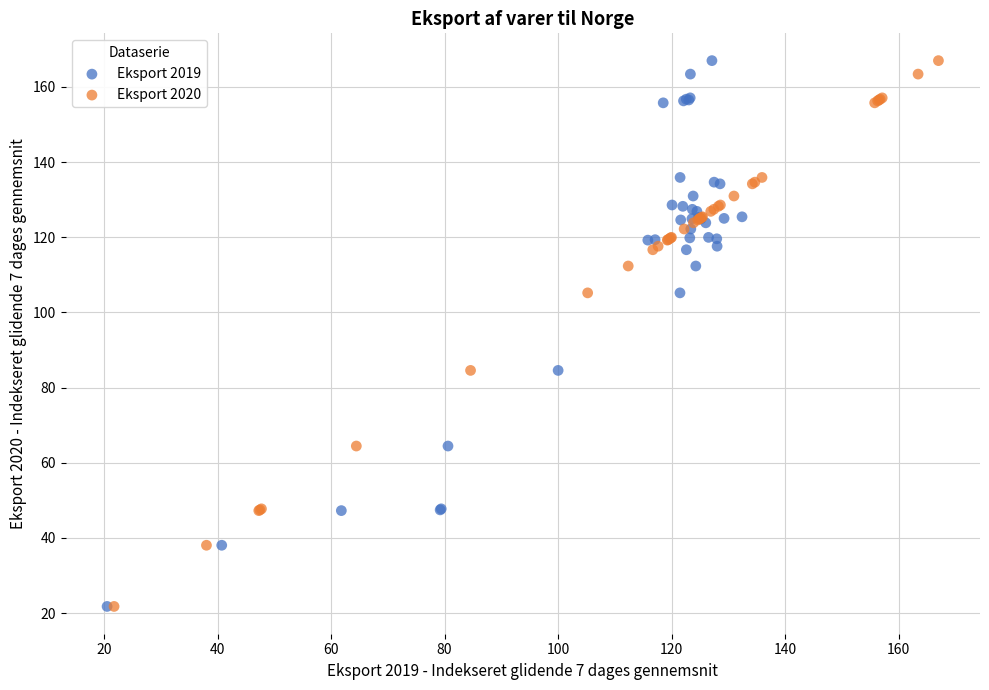

What are all the series names shown in the legend?

Eksport 2019, Eksport 2020